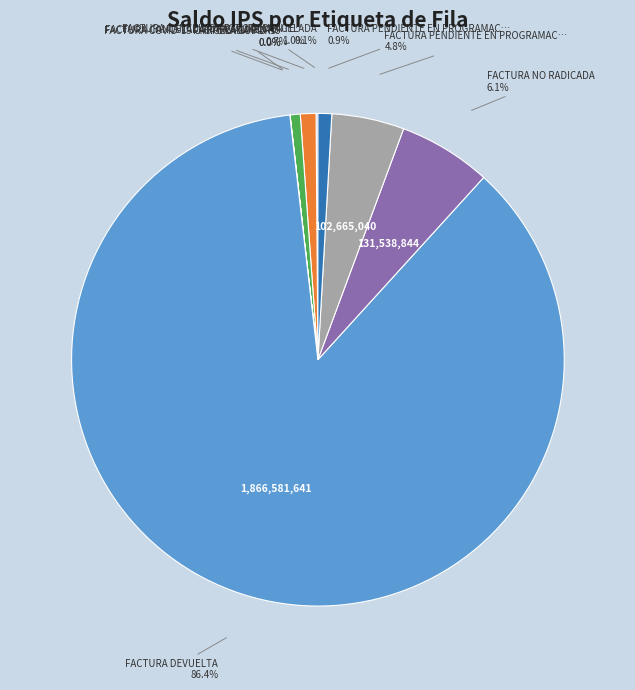

Rank the categories by value from highest to lowest.

FACTURA DEVUELTA, FACTURA NO RADICADA, FACTURA PENDIENTE EN PROGRAMACION 1, FACTURA CANCELADA PARCIALMENTE - GLOSA, FACTURA PENDIENTE EN PROGRAMACION 2, FACTURA CANCELADA PARCIALMENTE - SALDO, FACTURA CANCELADA, FACTURA COVID-19, FACTURA COVID-19 CANCELADA POR LA ADRES